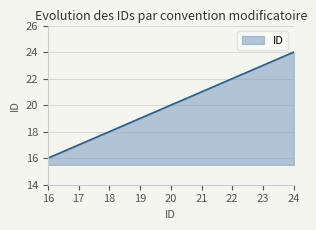

What is the difference between the values at 21 and 18?

3